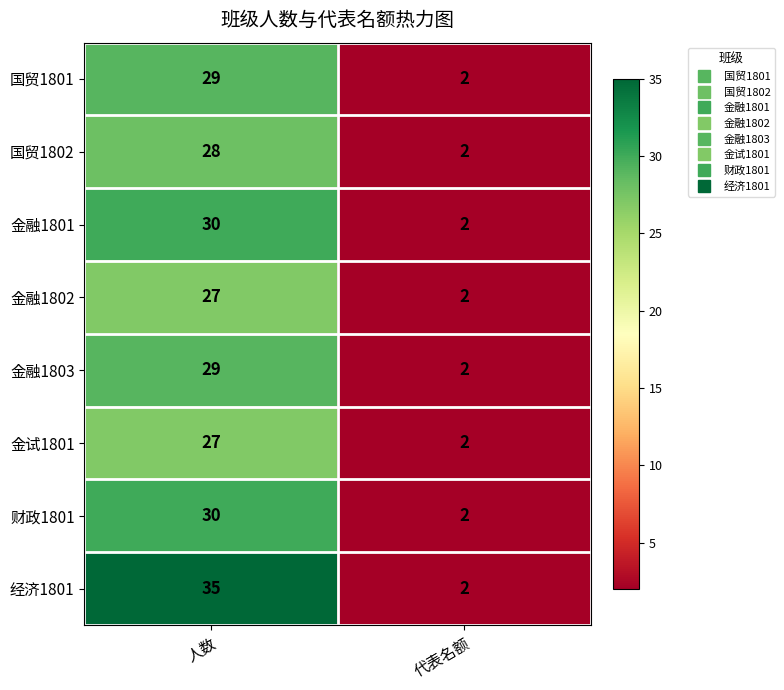

At which category is the sum across all series the highest?

人数